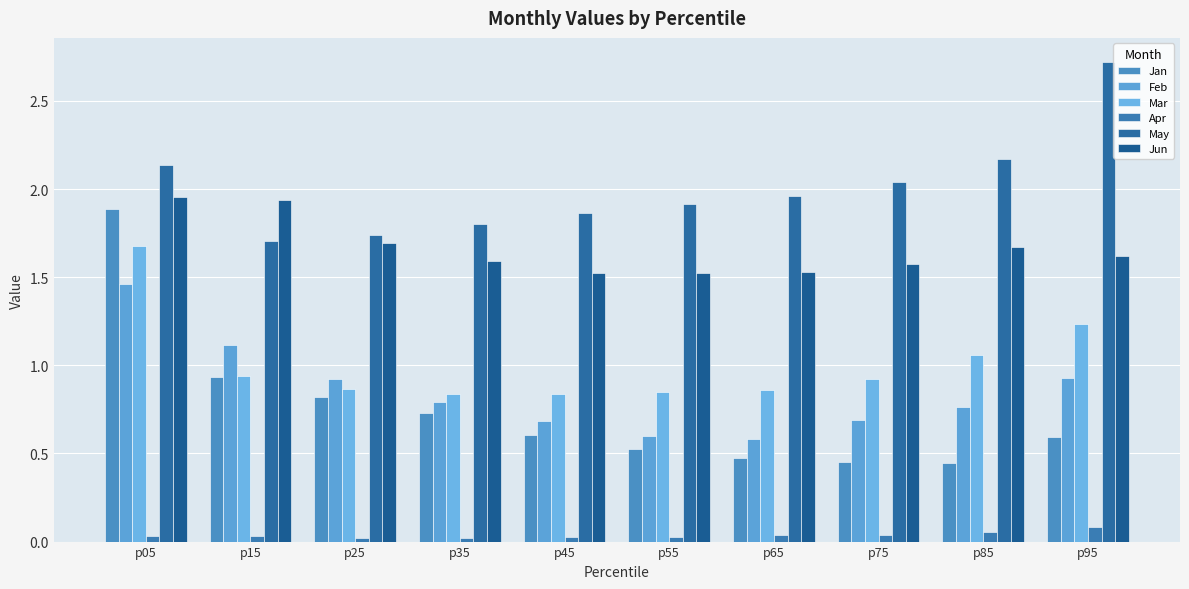

How many bars are there in total?

60